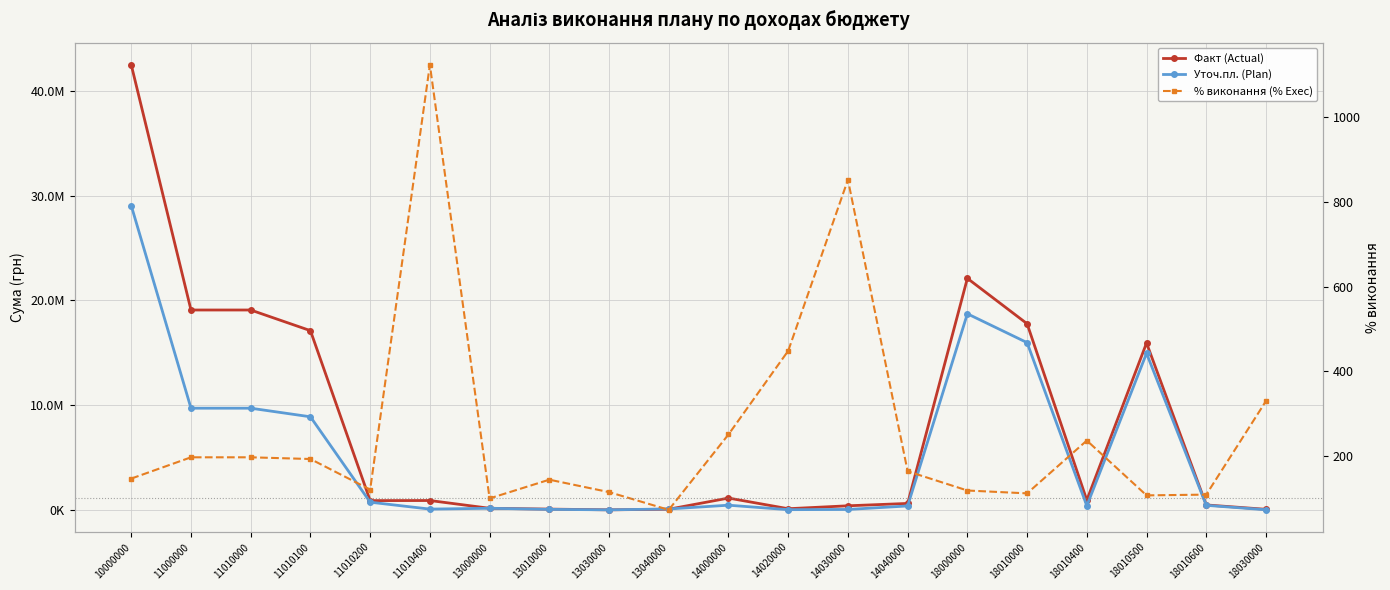

At which category does % виконання (% Exec) reach its first local valley?

11010200